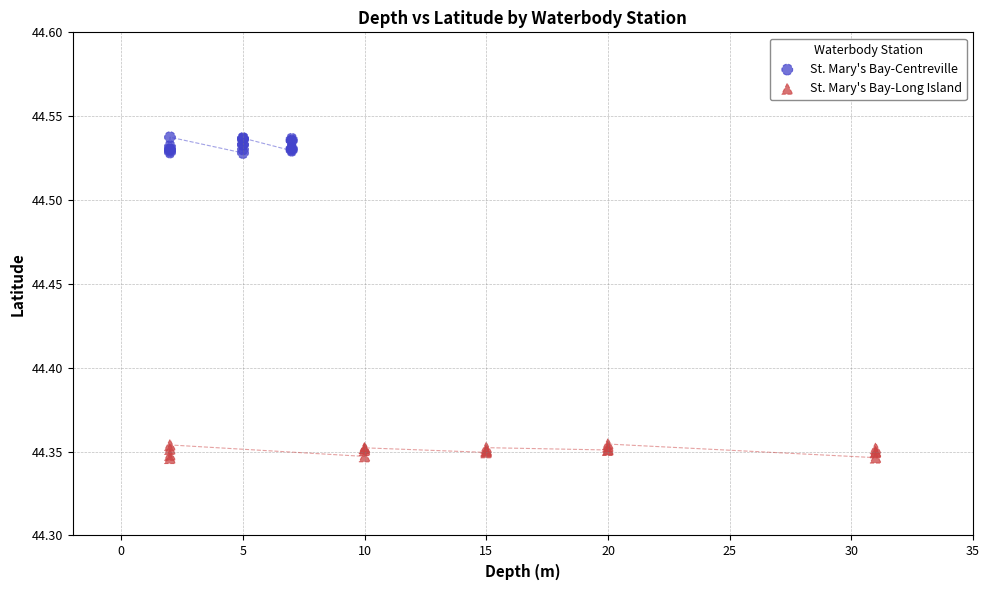

What are all the series names shown in the legend?

St. Mary's Bay-Centreville, St. Mary's Bay-Long Island